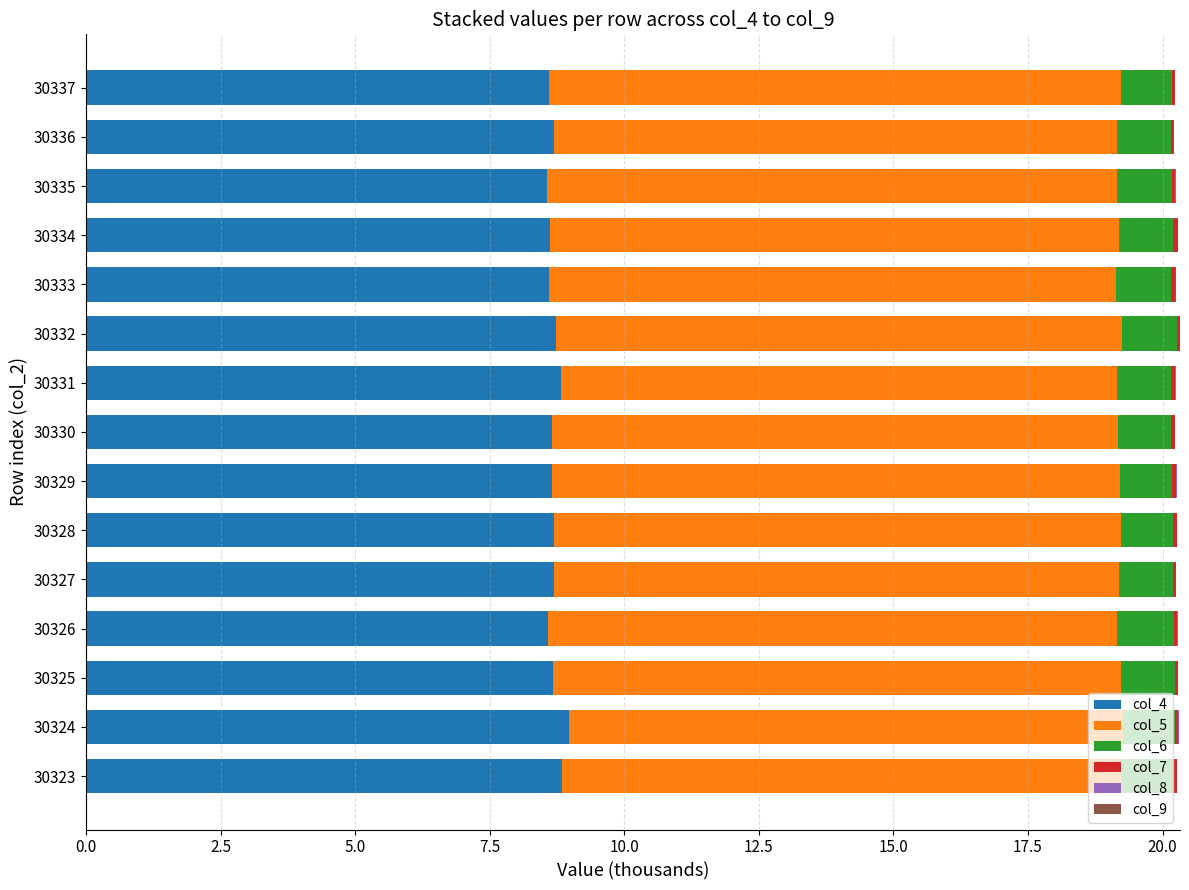

What is the maximum value for col_4?

9.0